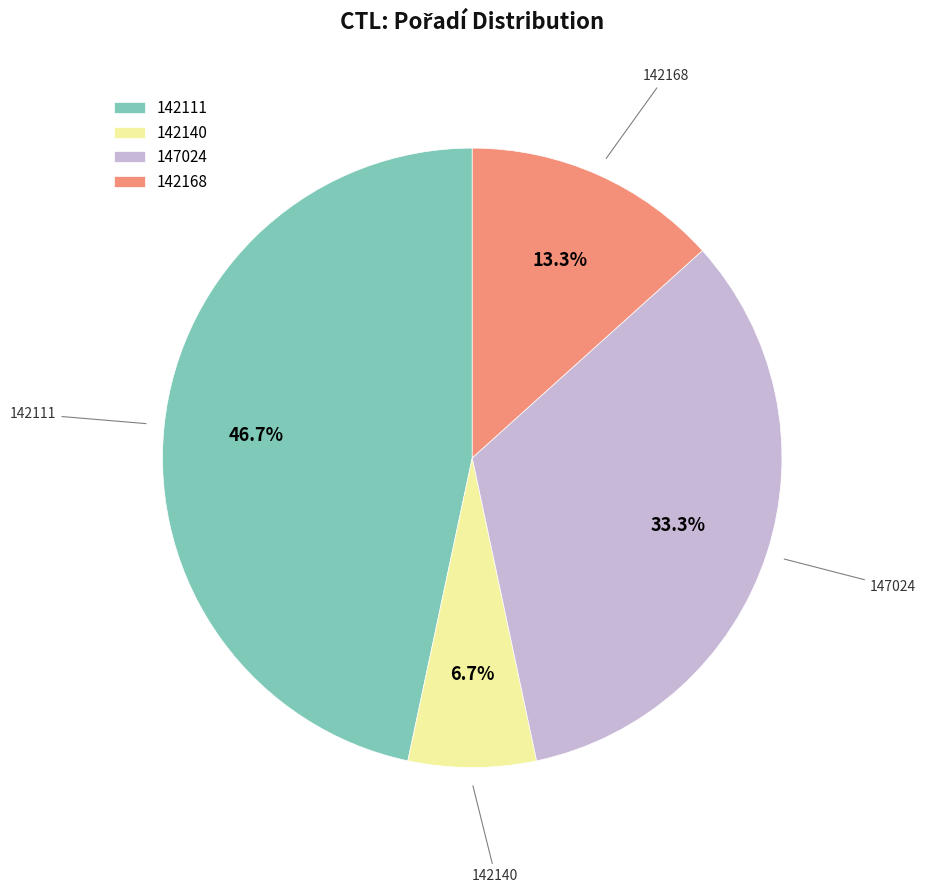

To the nearest percent, what is the difference between the largest and smallest slice percentages?

40%